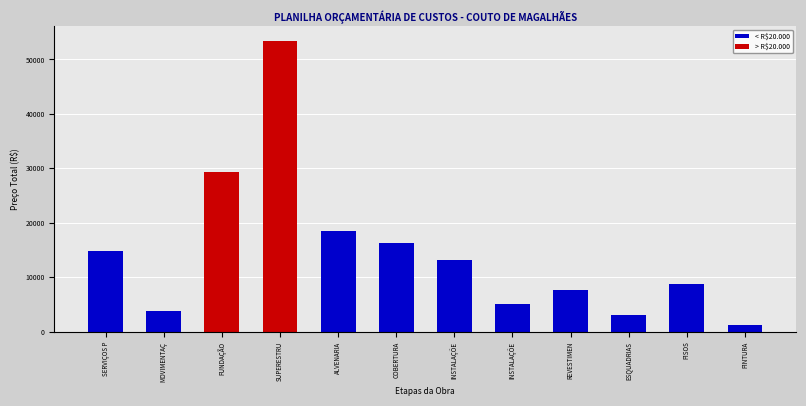

What is the value of the 7th bar from the left?

13097.8